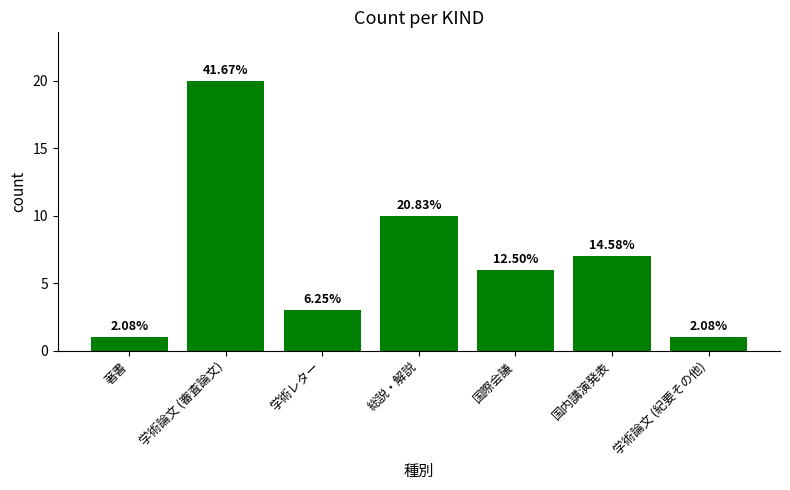

What is the label of the 2nd bar from the right?

国内講演発表